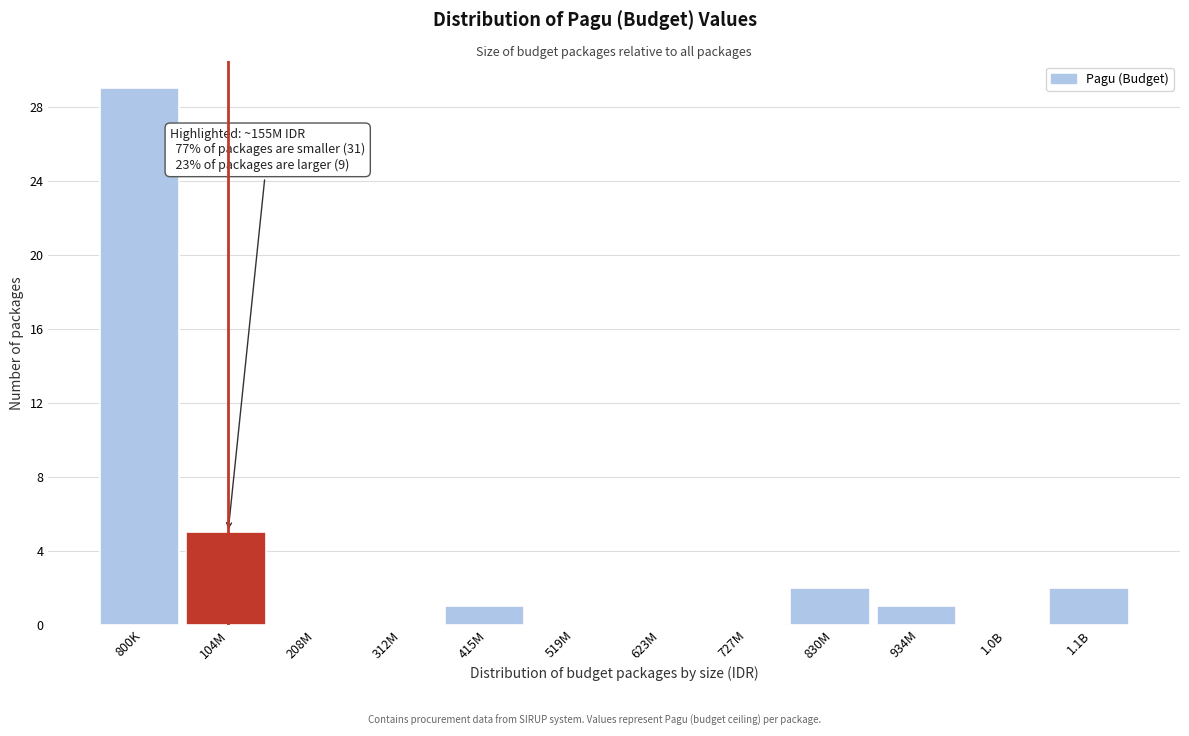

Reading right to left, list all the values displayed in this chart.

1.1B=2	1.0B=0	934M=1	830M=2	727M=0	623M=0	519M=0	415M=1	312M=0	208M=0	104M=5	800K=29